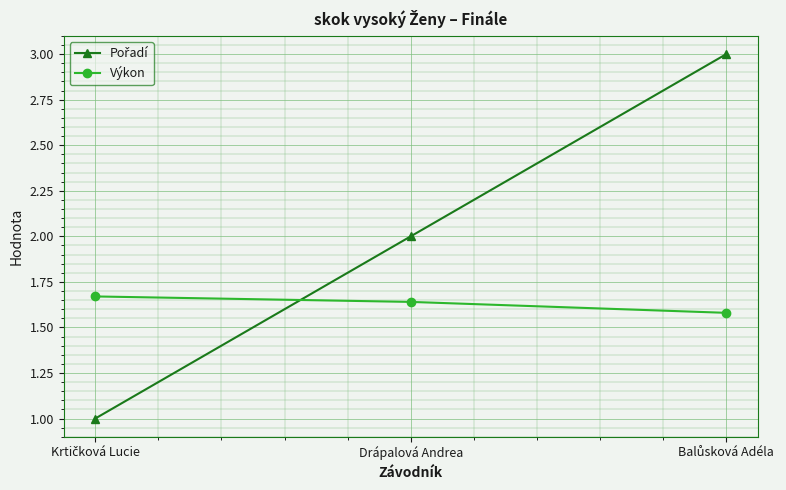

What is the label of the 2nd point from the right?

Drápalová Andrea